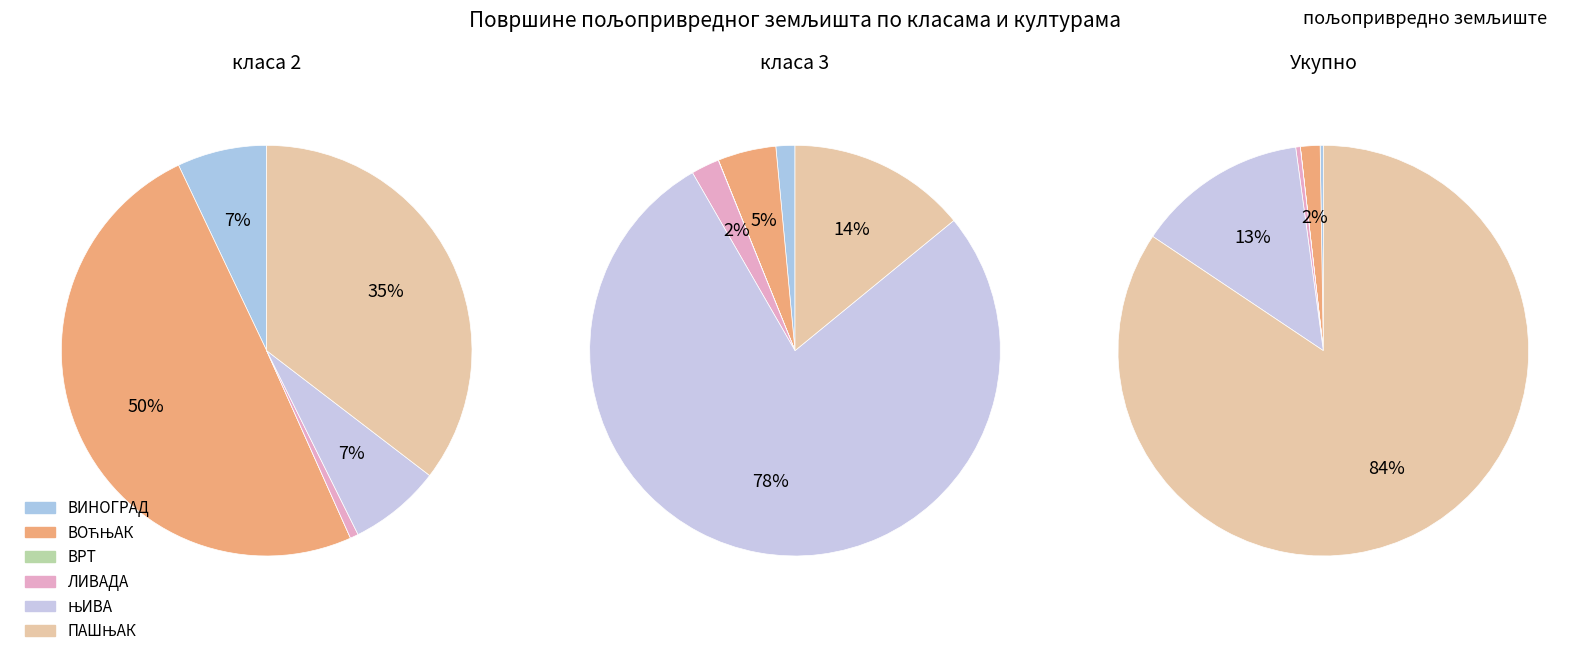

Is it true that ЛИВАДА is 8% of the pie?

False